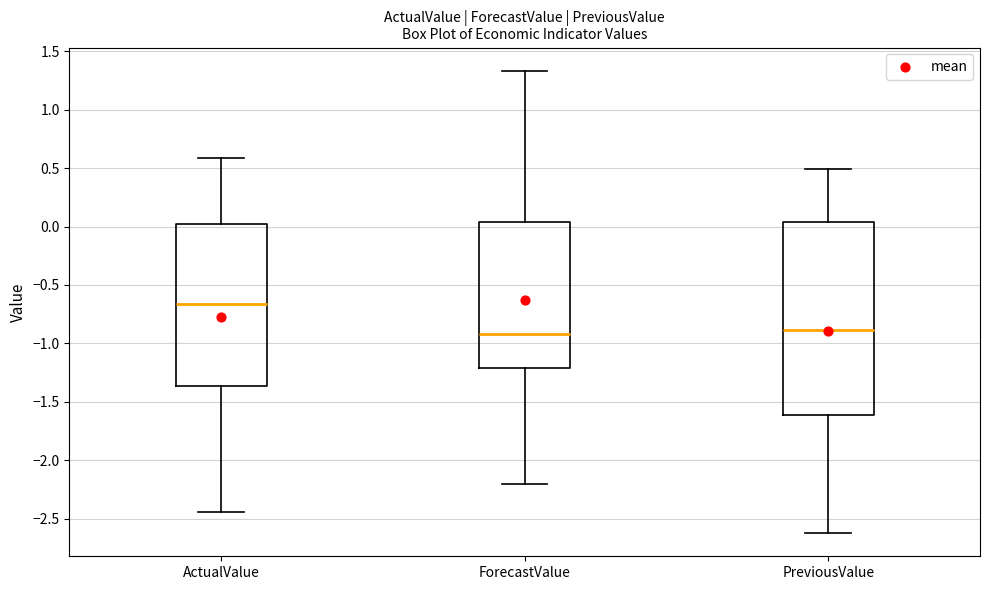

Where is the upper edge of the box for ForecastValue on the y-axis? The values are not printed on the chart, so give them approximately, as read against the axis.

0.05